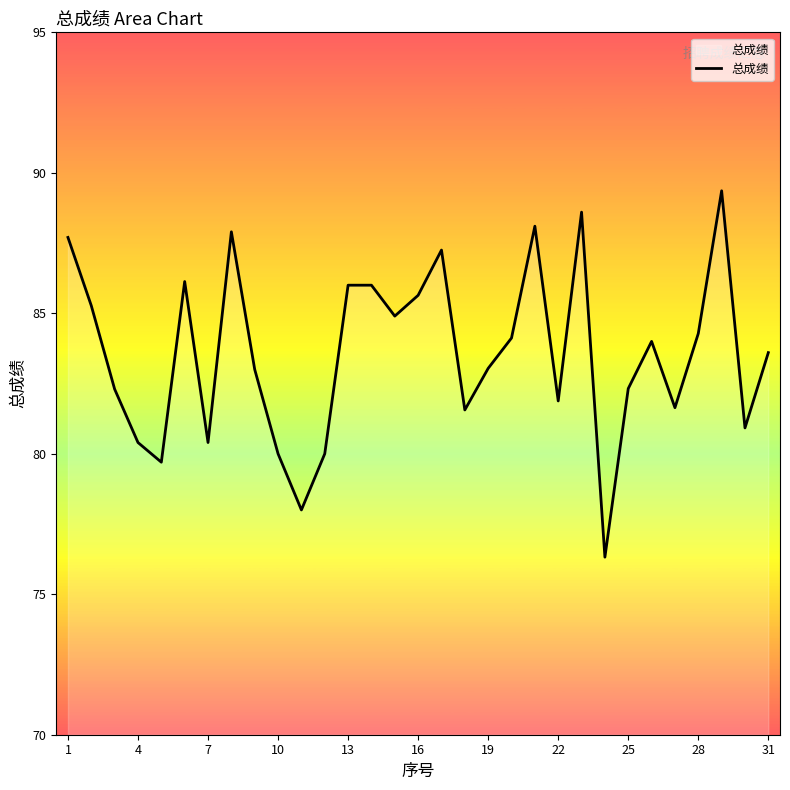

How many lines are shown in the chart?

1